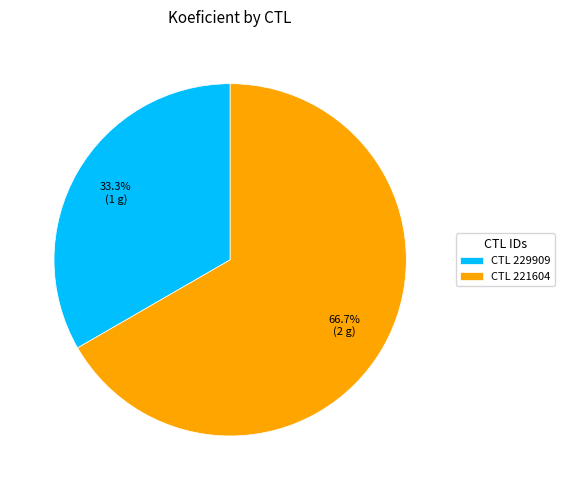

Is there any slice that represents more than half of the pie?

Yes